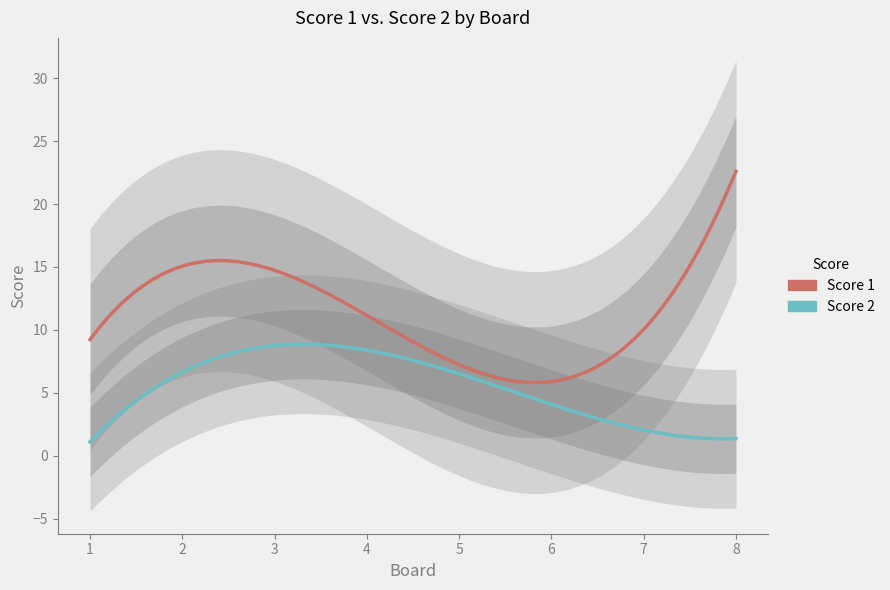

What is the value of the Score 2 point at the 6th from the left?

1